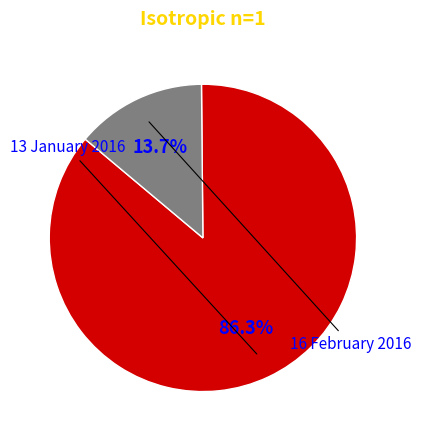

Does any single category account for the majority?

Yes